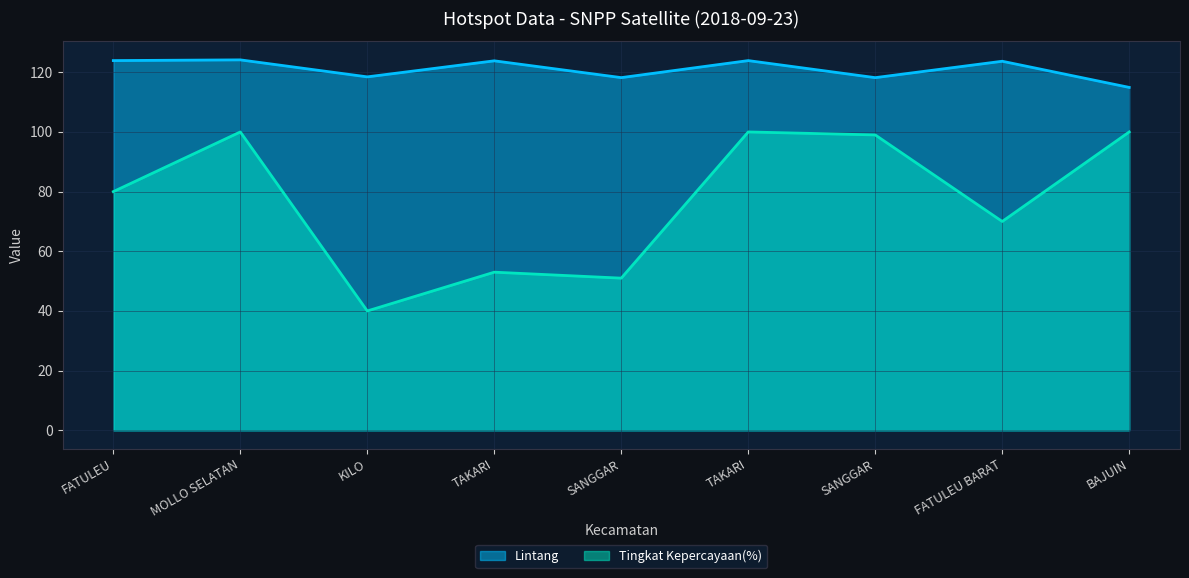

Rank the series by their average value, from highest to lowest.

Lintang, Tingkat Kepercayaan(%)